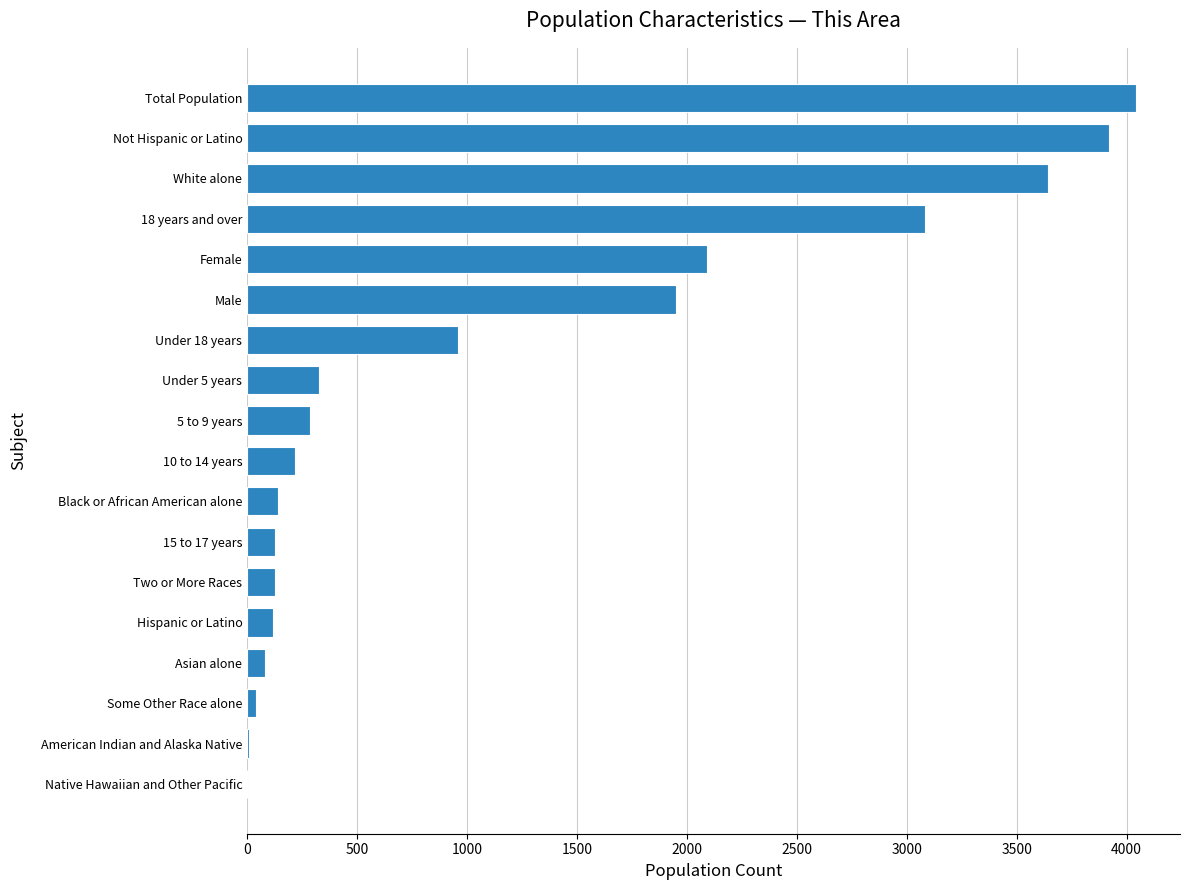

What is the sum of all values?

21164